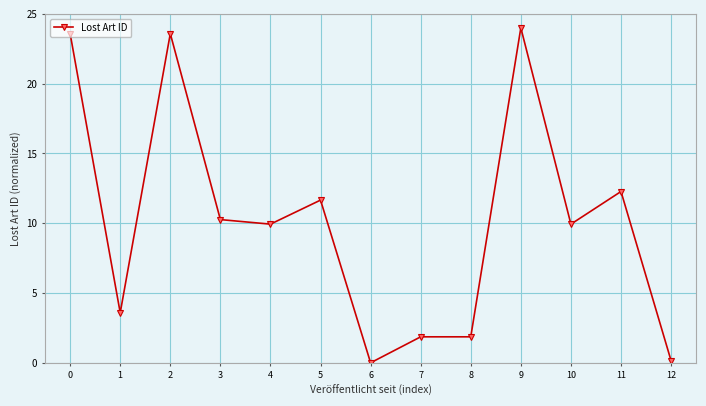

Reading right to left, extract all data points from this chart.

0.2	12.3	9.9	24.0	1.9	1.9	0.0	11.7	9.9	10.3	23.6	3.6	23.6